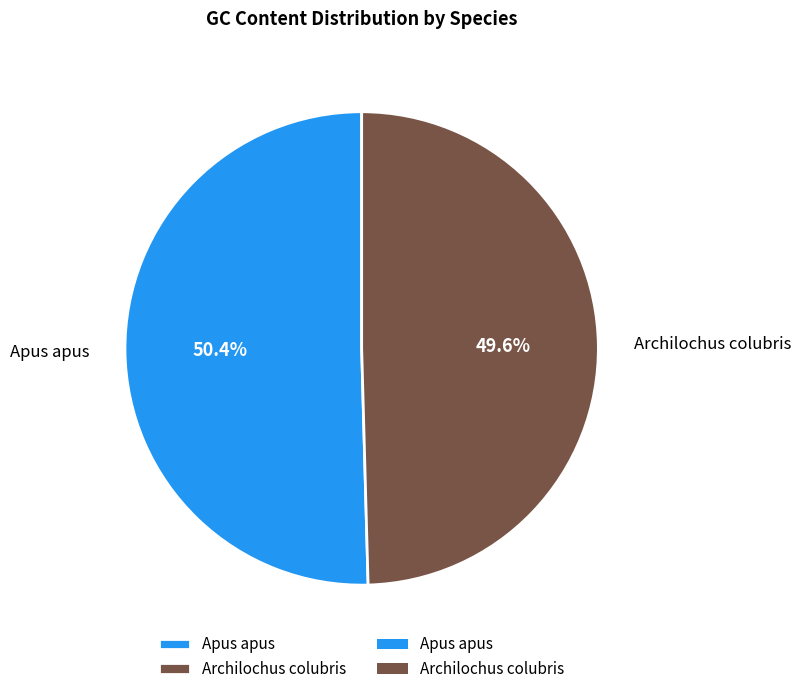

Is it true that Apus apus is 50% of the pie?

True